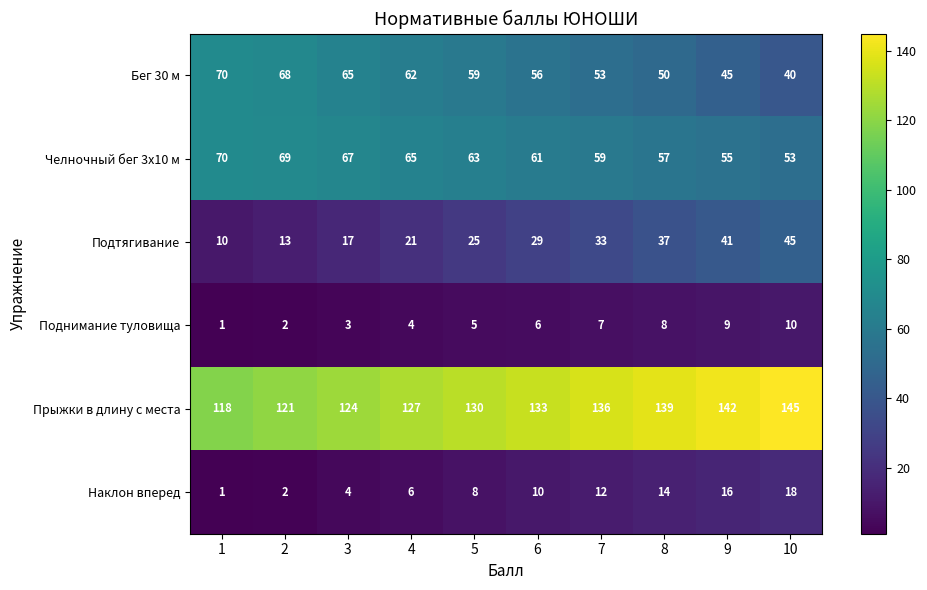

How many series are shown in this chart?

6